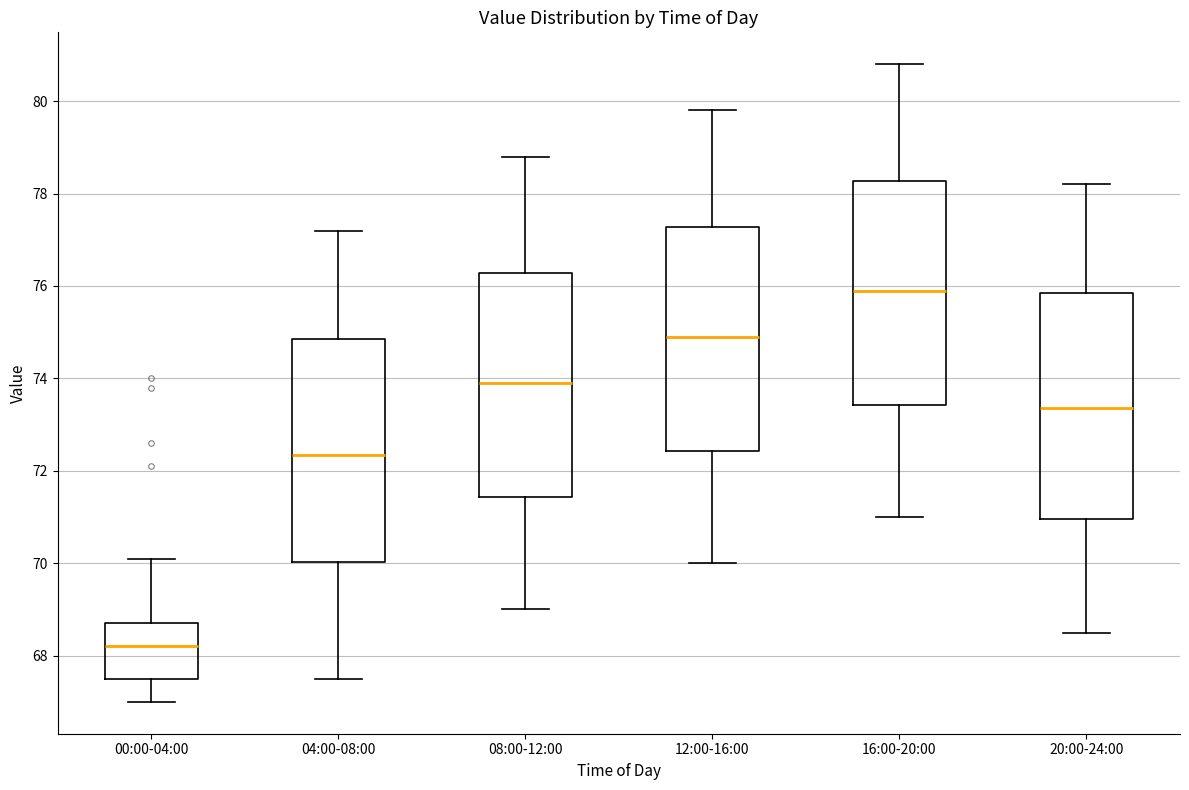

Which box has the highest median line?

16:00-20:00